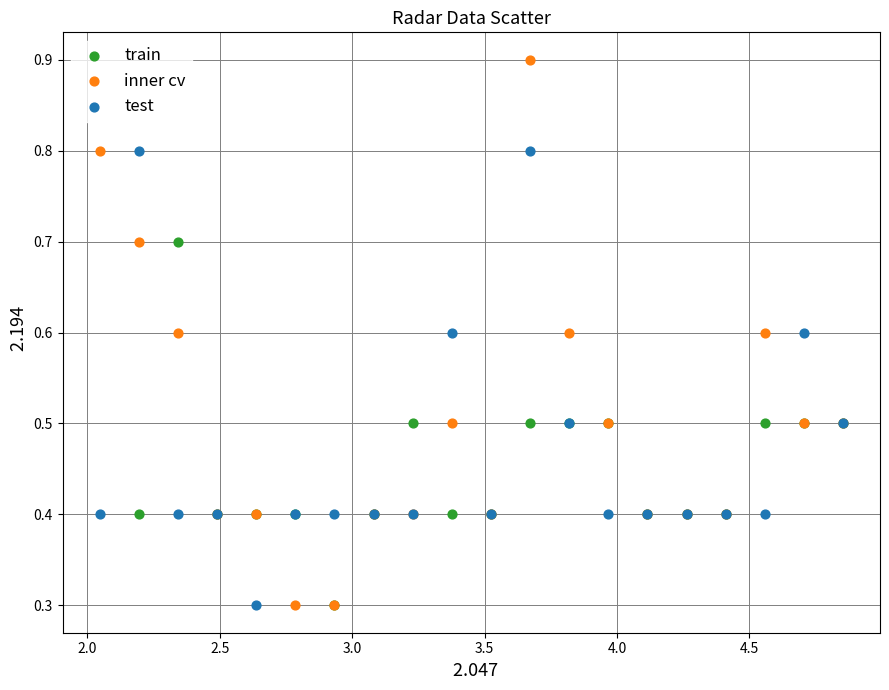

Which series has the largest Y range (max minus min)?

inner cv